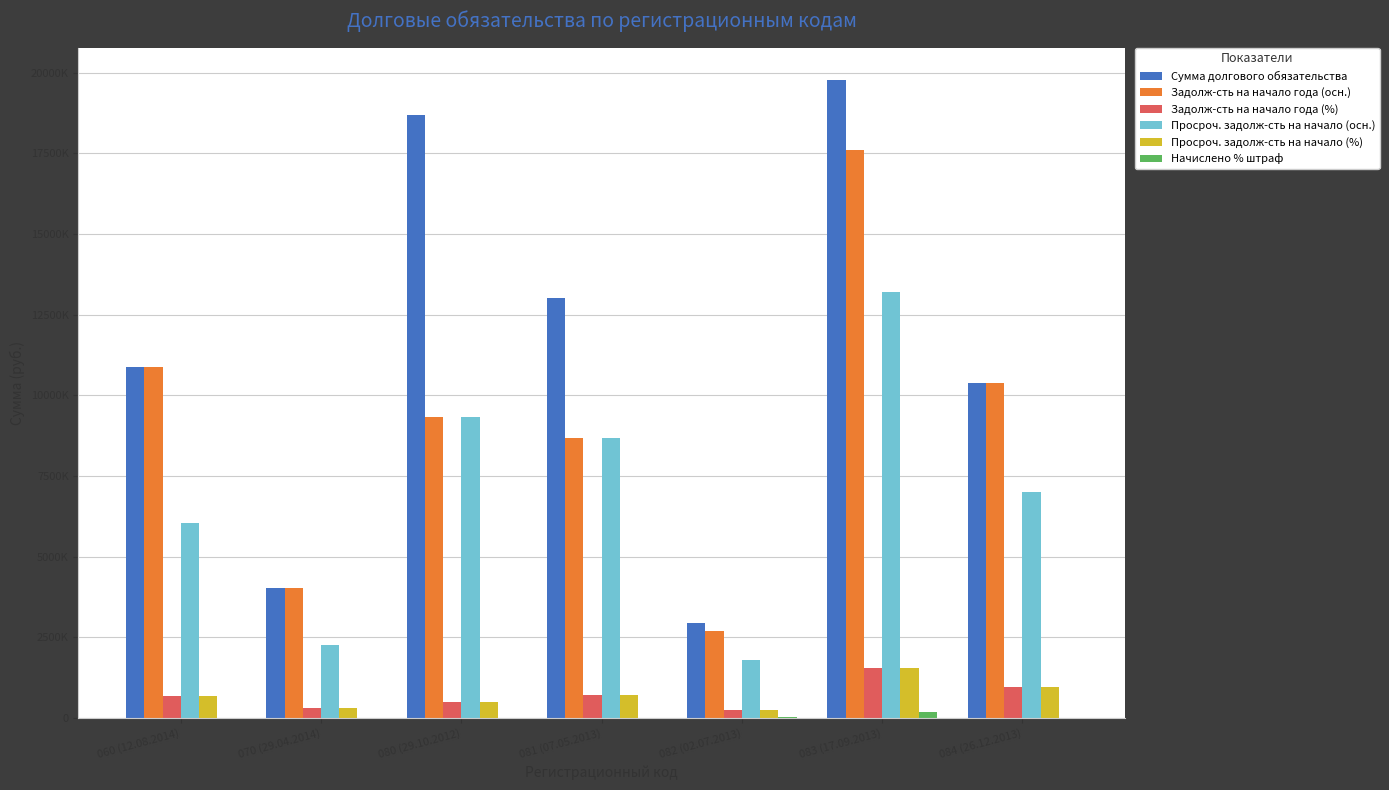

How many Начислено % штраф values are between 0 and 24750?

6